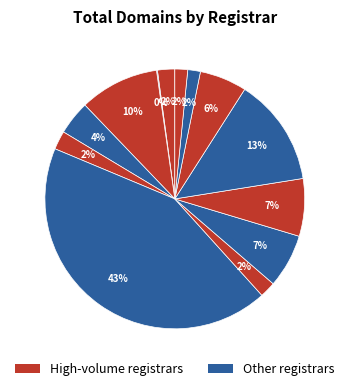

To the nearest percent, what is the average slice percentage?

8%